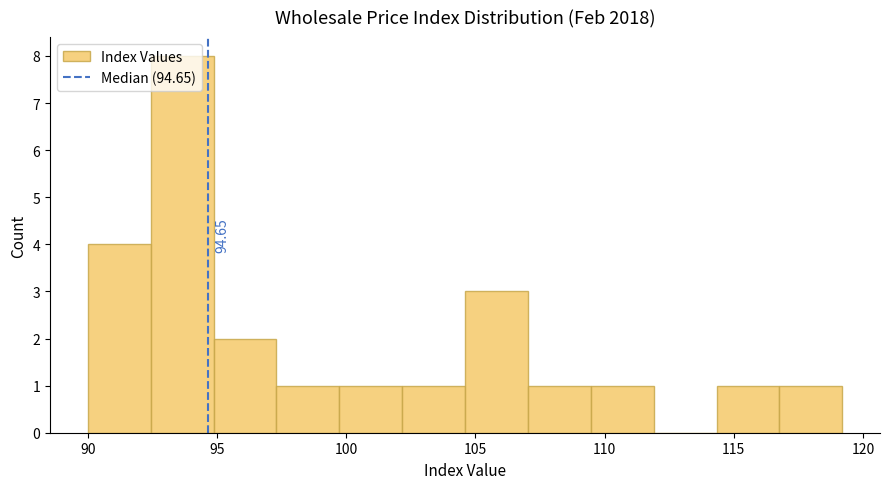

Which range on the x-axis has the tallest bar?

92.5 to 95.0